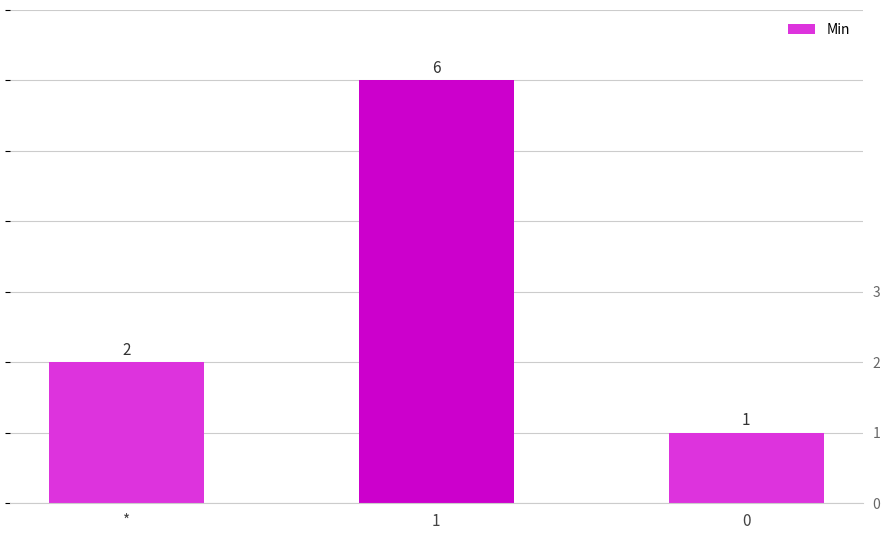

Are the bars grouped side by side (vs. stacked)?

No